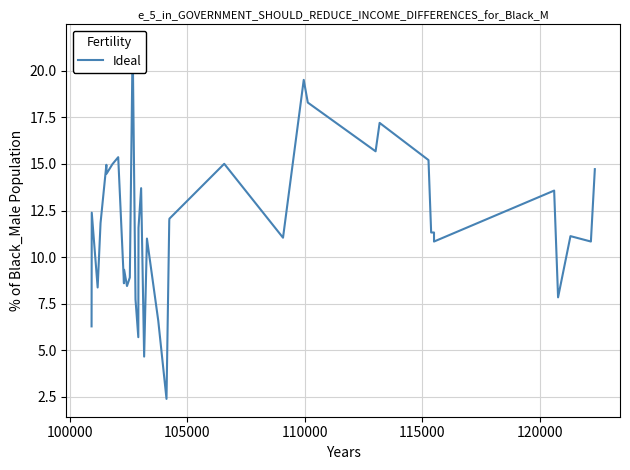

Is it true that the value at 26 is 30.1?

False